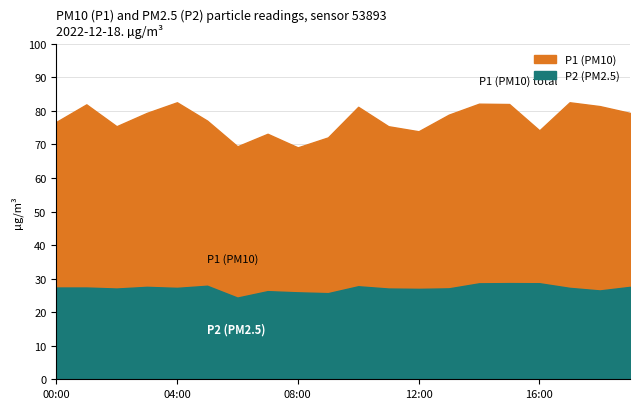

True or false: P2 and P1 intersect in this chart.

False